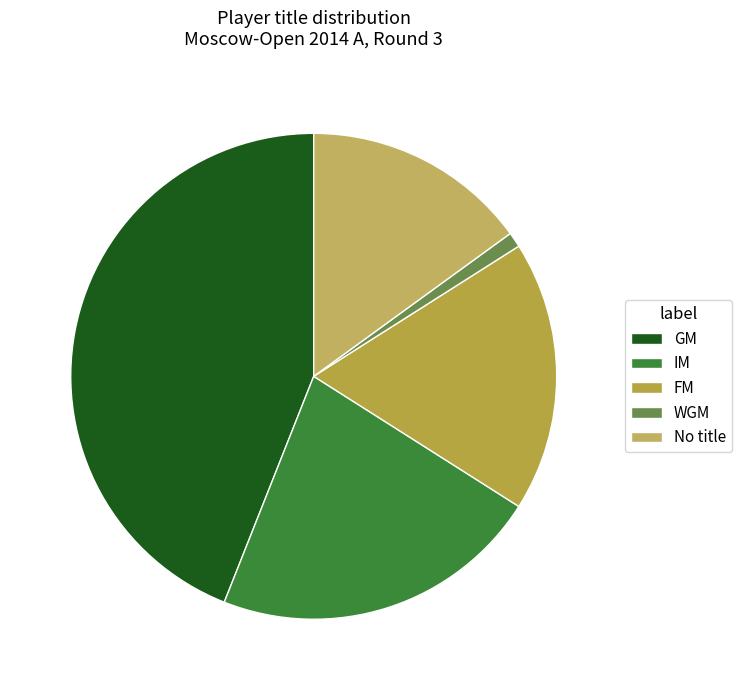

To the nearest percent, what is the difference between the IM and GM slice percentages?

22%